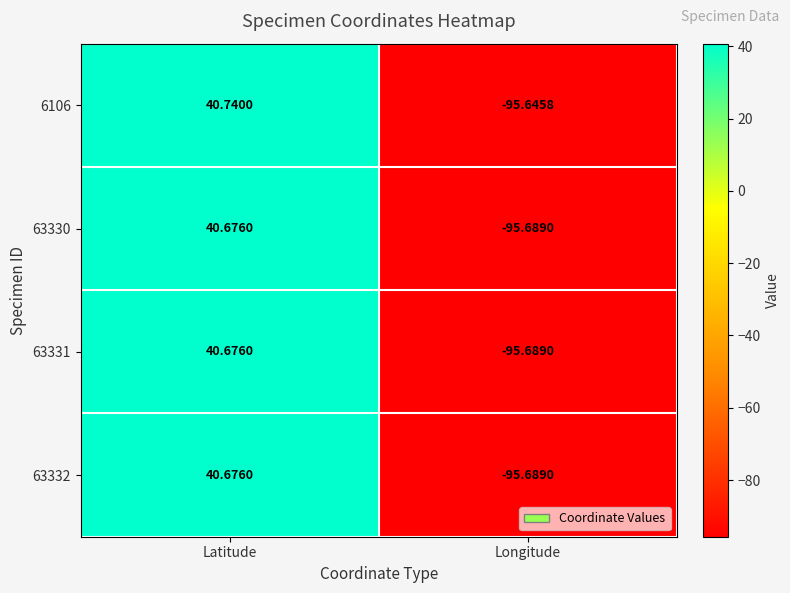

At which label does 63332 reach its peak?

Latitude